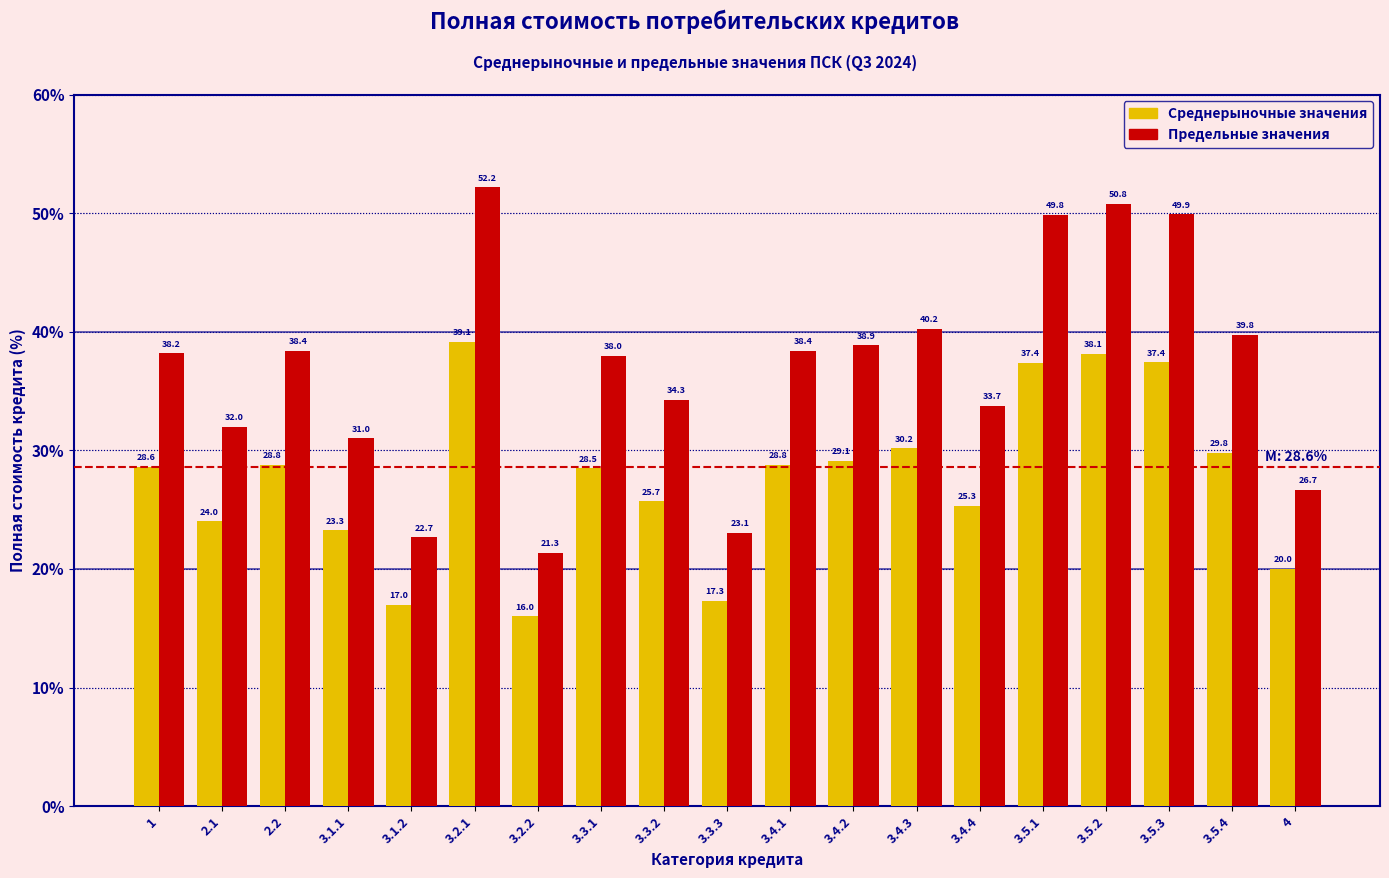

Reading left to right, what are all the values shown in this chart?

Среднерыночные значения: 1=28.6	2.1=24.0	2.2=28.8	3.1.1=23.3	3.1.2=17.0	3.2.1=39.1	3.2.2=16.0	3.3.1=28.5	3.3.2=25.7	3.3.3=17.3	3.4.1=28.8	3.4.2=29.1	3.4.3=30.2	3.4.4=25.3	3.5.1=37.4	3.5.2=38.1	3.5.3=37.4	3.5.4=29.8	4=20.0
Предельные значения: 1=38.2	2.1=32.0	2.2=38.4	3.1.1=31.0	3.1.2=22.7	3.2.1=52.2	3.2.2=21.3	3.3.1=38.0	3.3.2=34.3	3.3.3=23.1	3.4.1=38.4	3.4.2=38.9	3.4.3=40.2	3.4.4=33.7	3.5.1=49.8	3.5.2=50.8	3.5.3=49.9	3.5.4=39.8	4=26.7